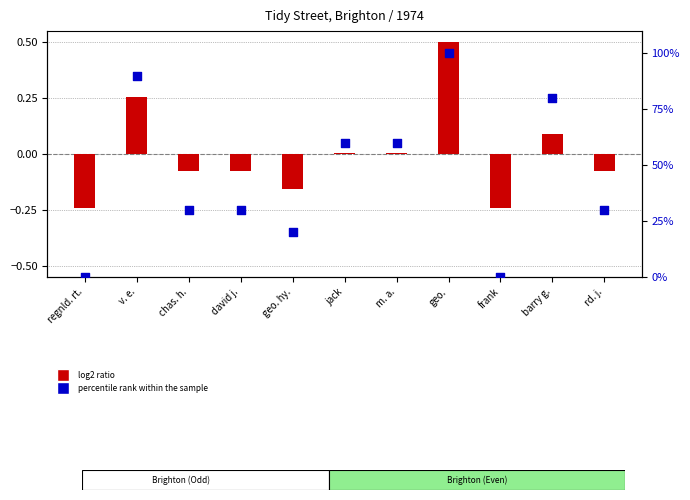

Which has a higher value, rd. j. or m. a.?

m. a.